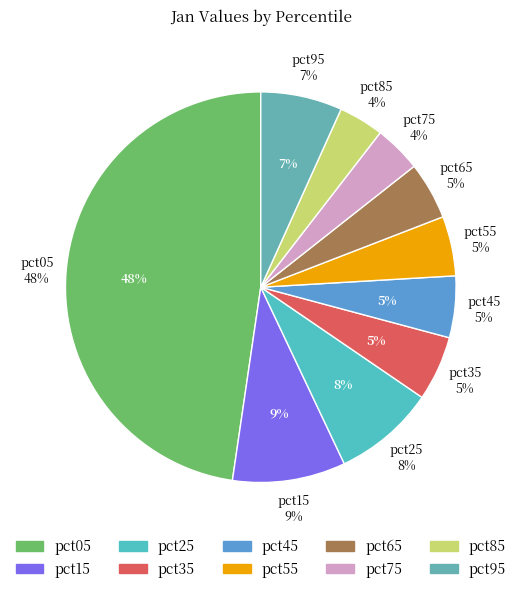

To the nearest percent, what is the difference between the pct45 and pct75 slice percentages?

1%